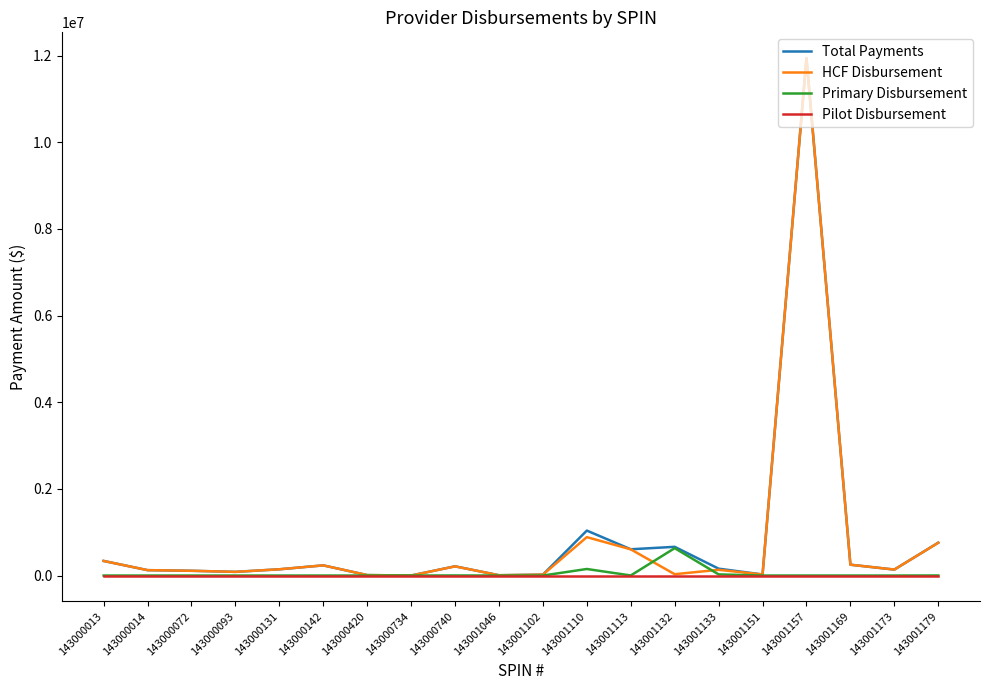

How many values in the Total Payments series are below 158560?

10